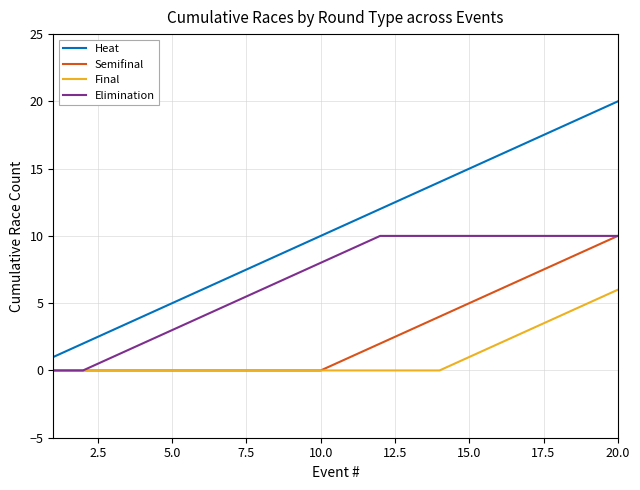

What is the average value of the Semifinal series?

3